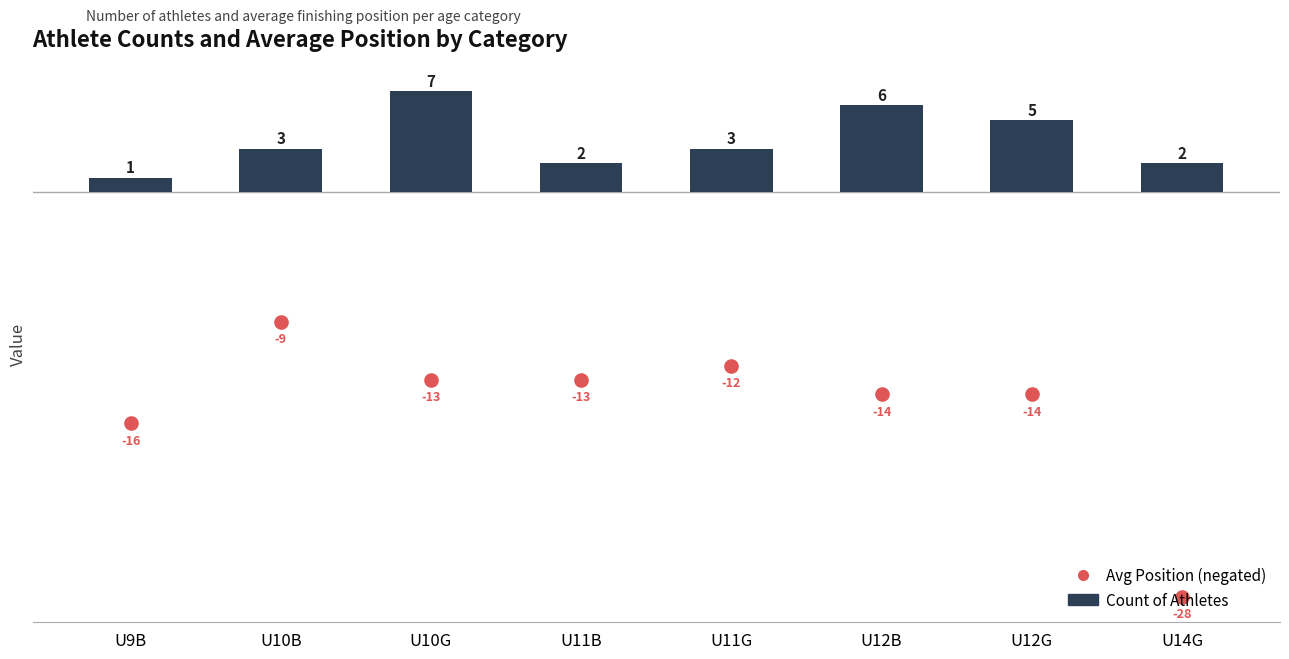

Which series reaches the maximum Y coordinate?

Count of Athletes